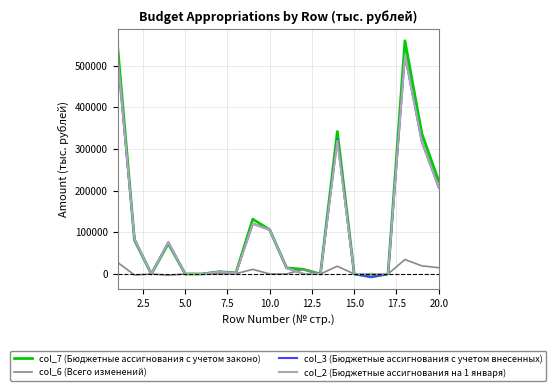

Which series has the widest spread of values?

col_7 (Бюджетные ассигнования с учетом законо)